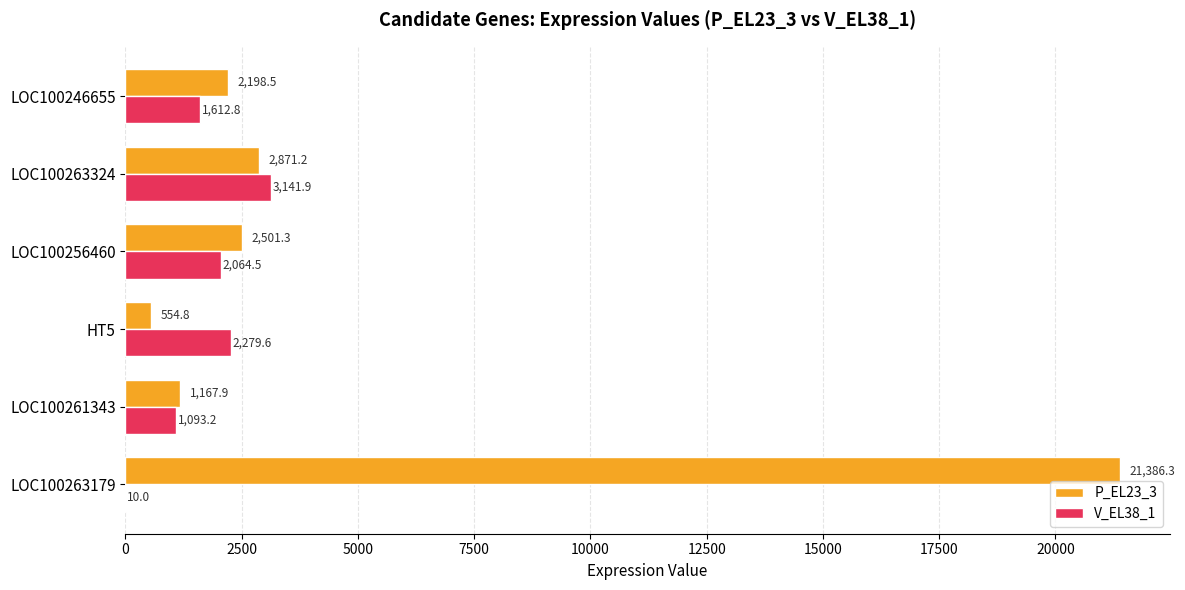

What are all the series names shown in the legend?

P_EL23_3, V_EL38_1